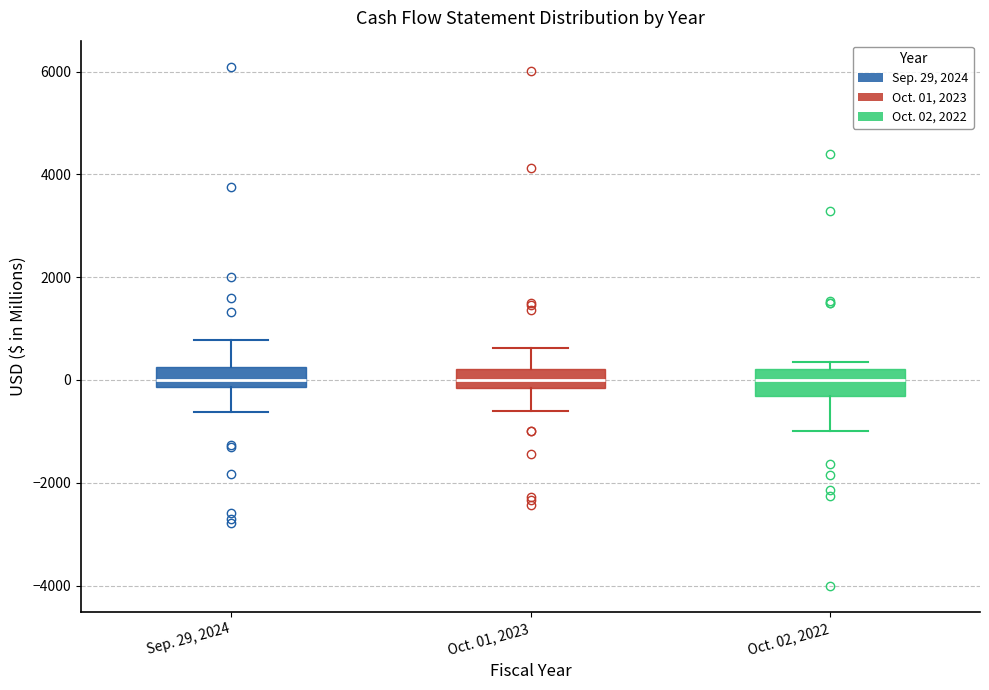

Reading left to right, read every box against the y-axis: the position of its median line, the range the box covers, and the ends of its whiskers. The values are not printed on the chart, so give them approximately, as read against the axis.

Sep. 29, 2024: median 0, box -200 to 200, whiskers -600 to 800
Oct. 01, 2023: median 0, box -200 to 200, whiskers -600 to 600
Oct. 02, 2022: median 0, box -400 to 200, whiskers -1000 to 400